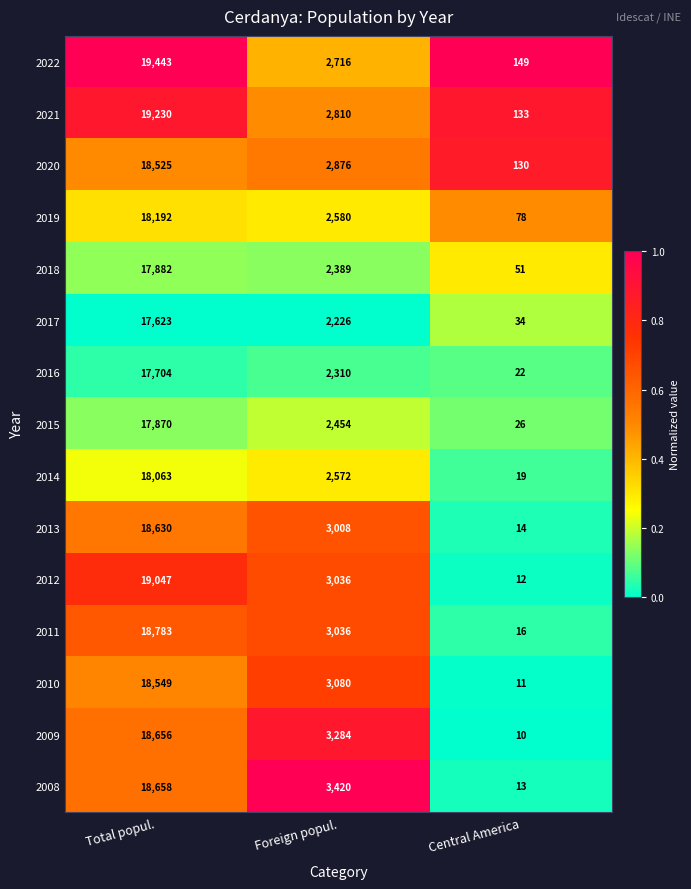

List the labels in order of 2018 value, largest first.

Total popul., Foreign popul., Central America